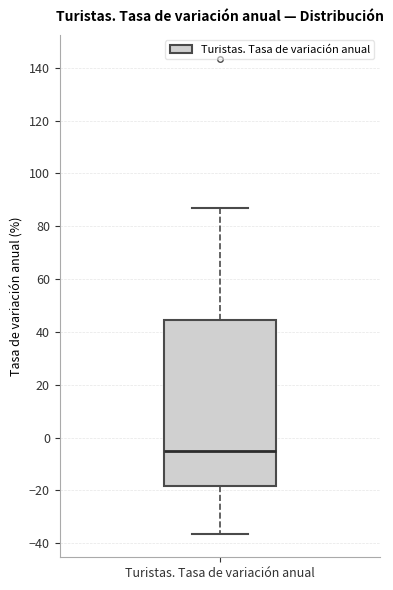

Read this box plot against the y-axis: the position of the median line, the range covered by the box, and the ends of both whiskers. The values are not printed on the chart, so give them approximately, as read against the axis.

median -6, box -18 to 44, whiskers -36 to 86